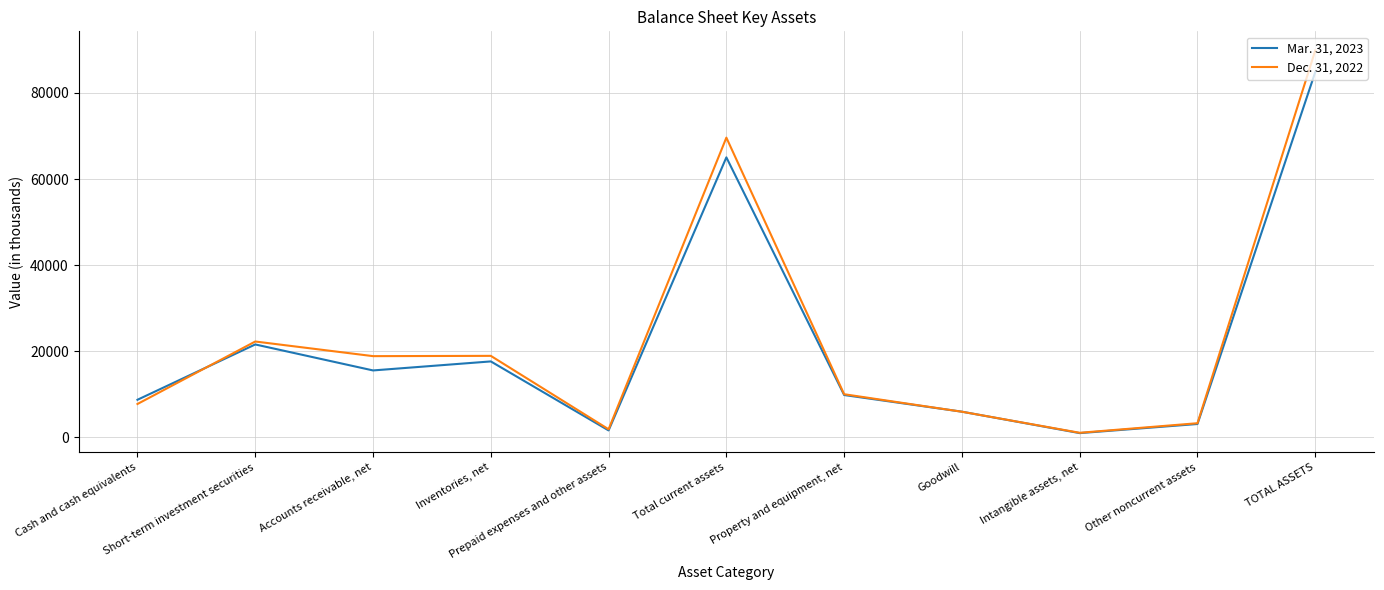

Which series ends up on top after the final intersection of Dec. 31, 2022 and Mar. 31, 2023?

Dec. 31, 2022